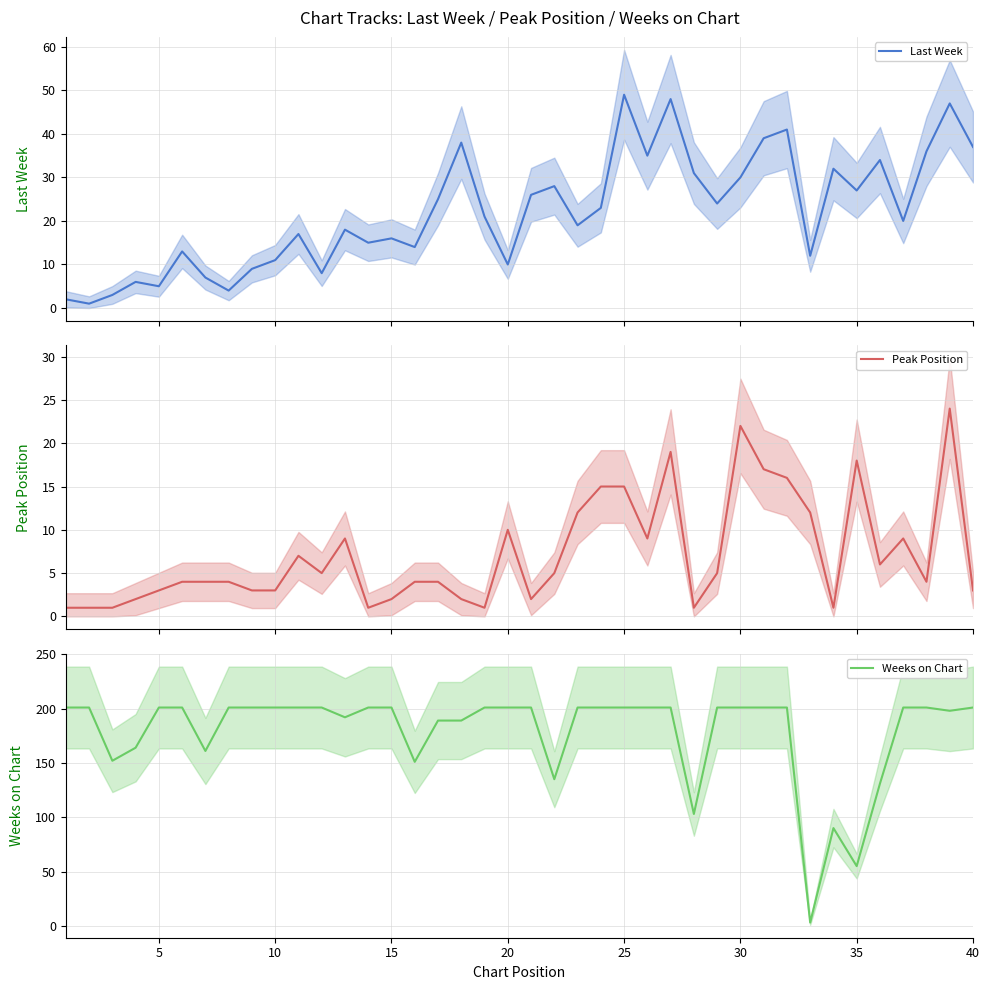

Which series has the largest total across all categories?

Weeks on Chart